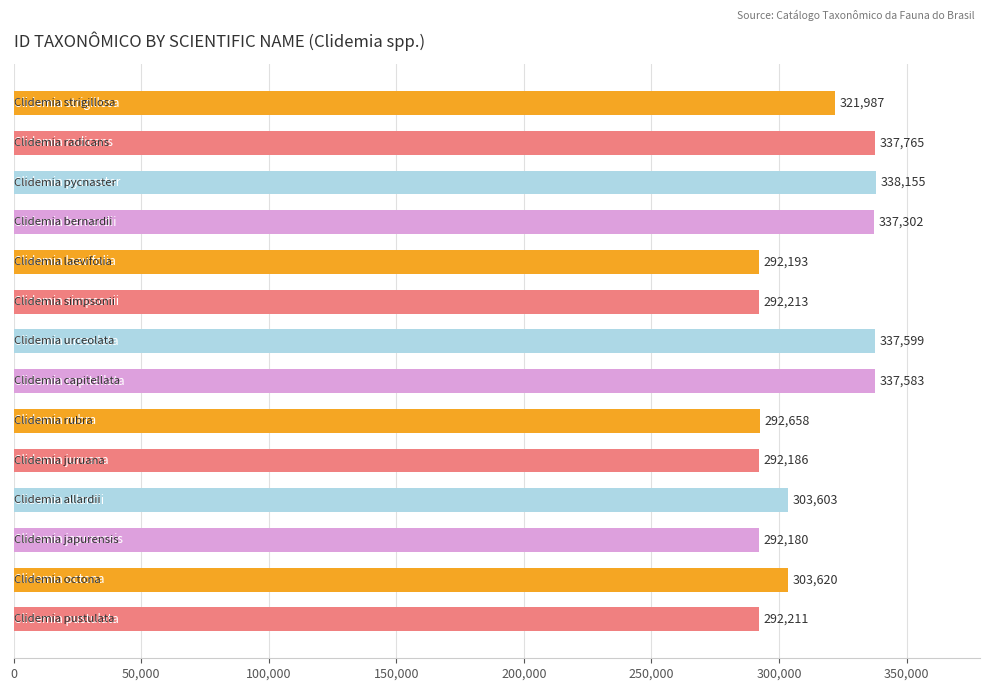

What is the sum of all values?

4371255